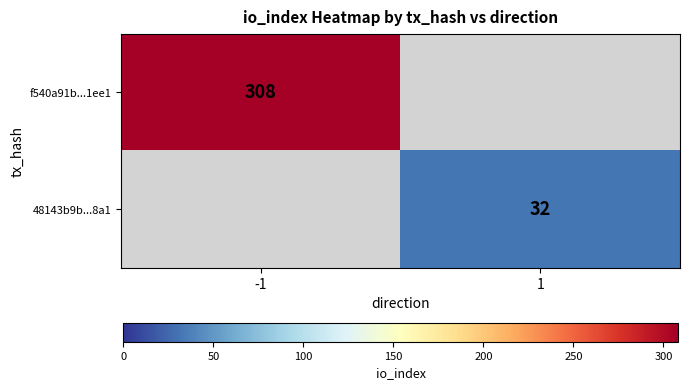

Is it true that 48143b9b...8a1 equals 32 at 1?

True